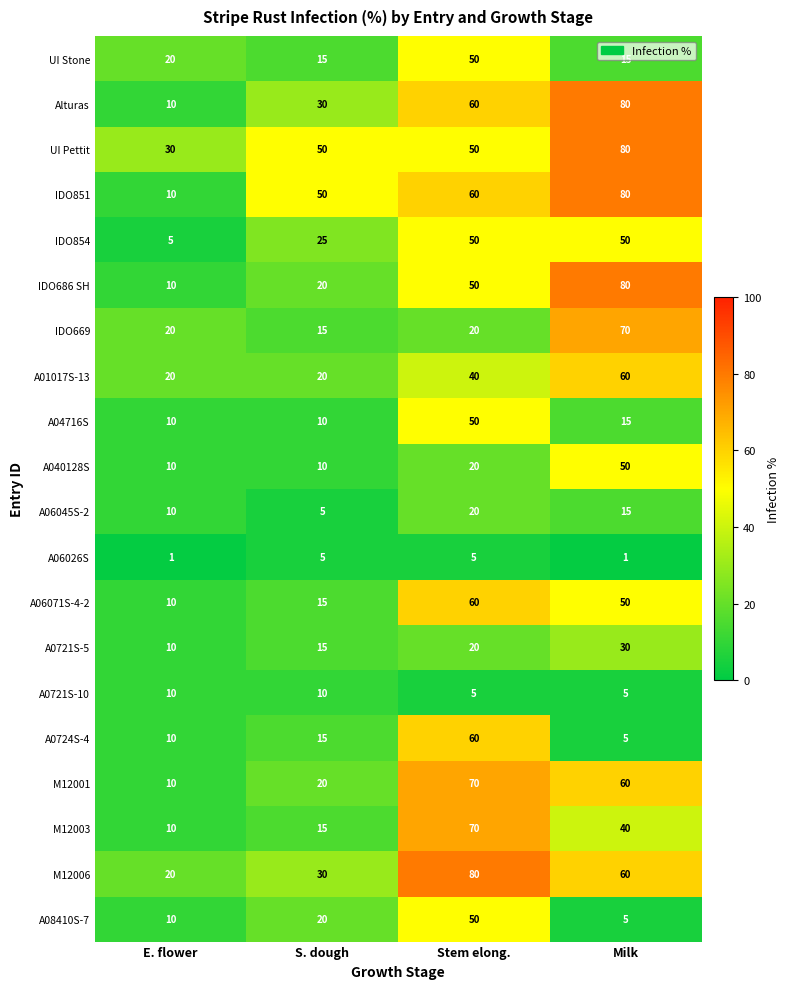

What is the difference between the maximum and minimum values in the UI Stone series?

35